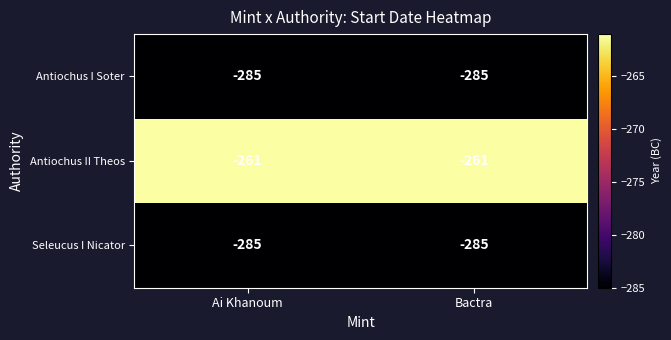

True or false: Antiochus I Soter has a value of -195 at Ai Khanoum.

False